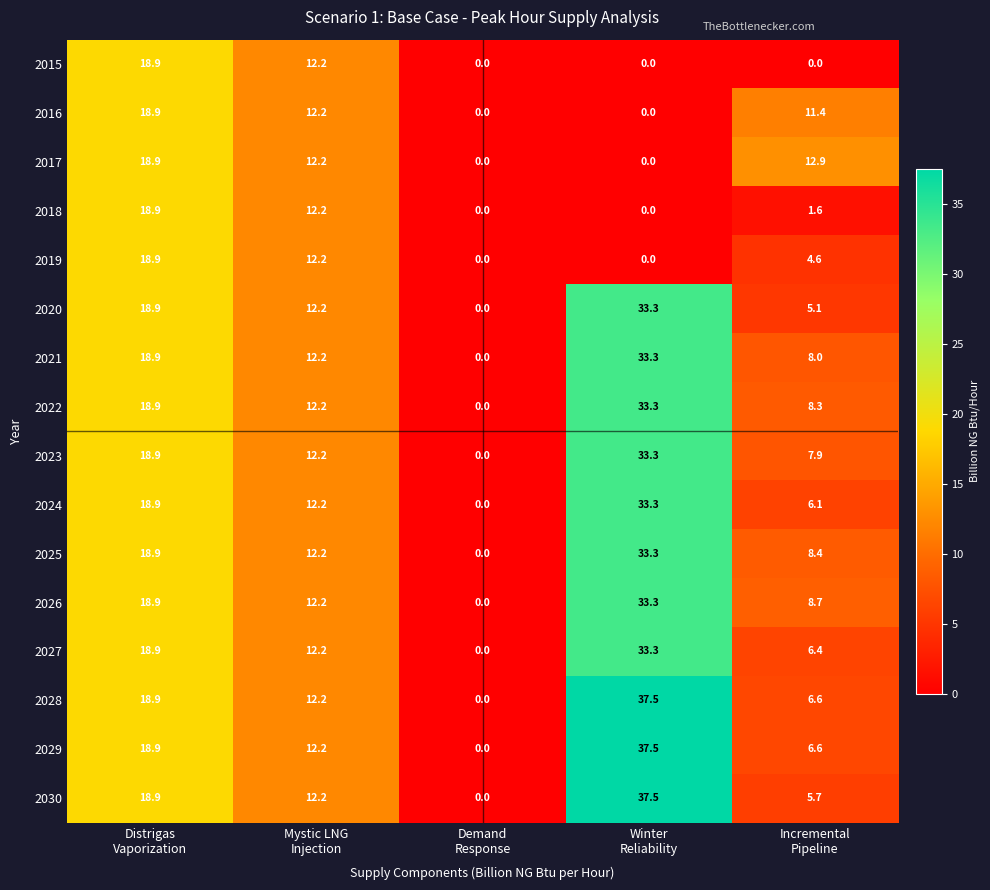

How many data points in 2024 are above 12?

3